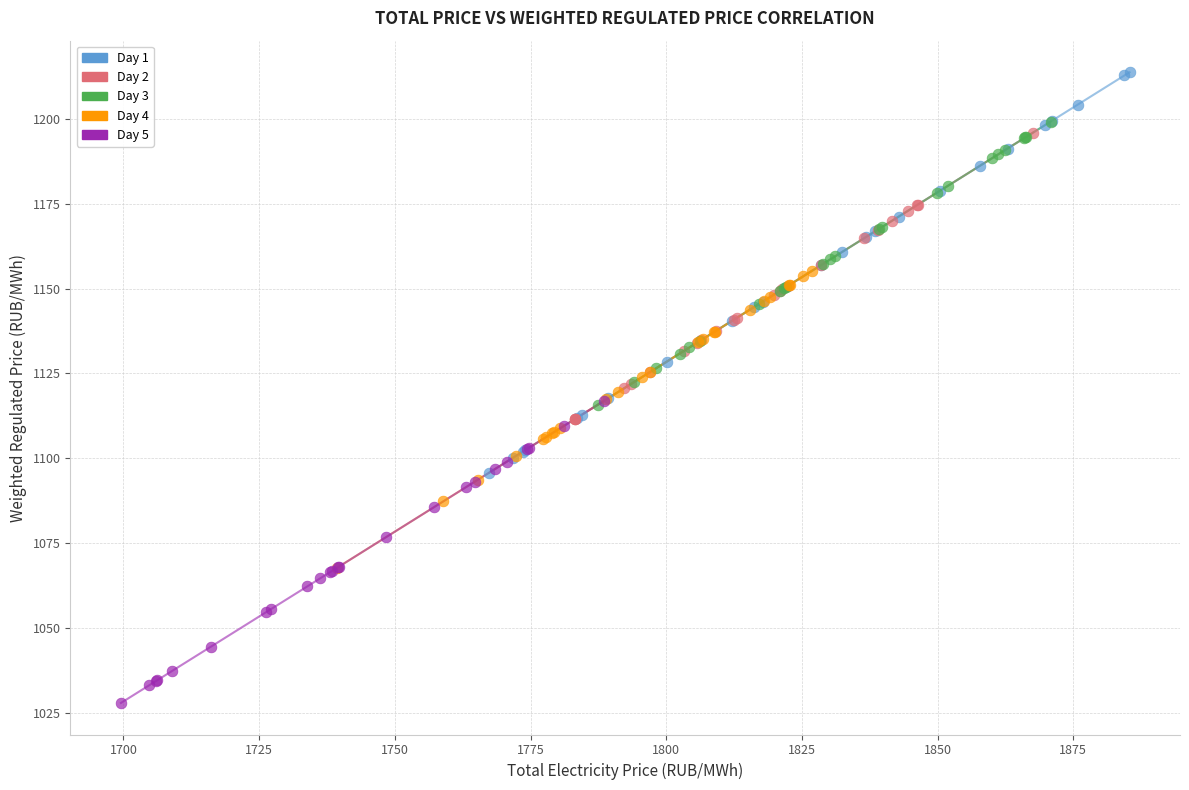

Which series contains the lowest Y value?

Day 5